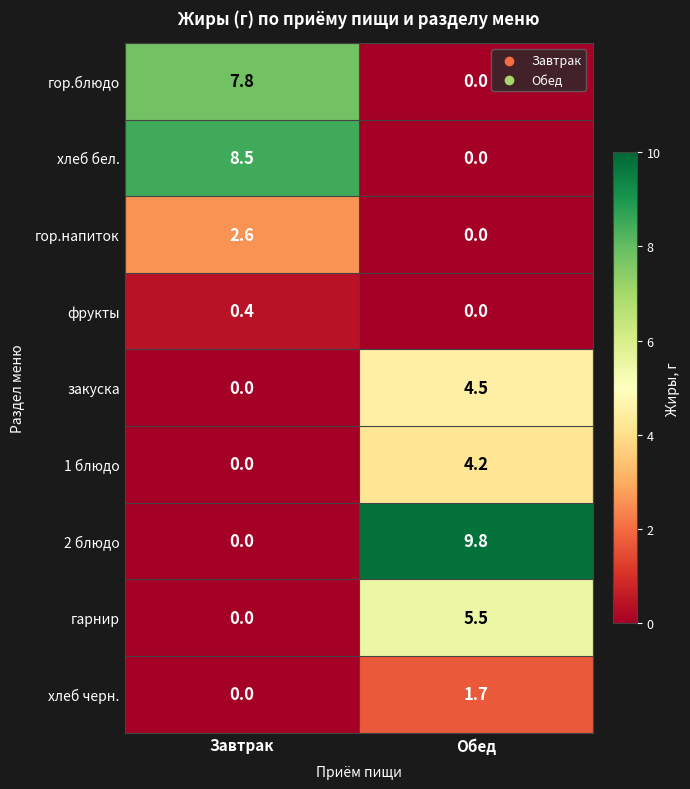

How many series are shown in this chart?

9